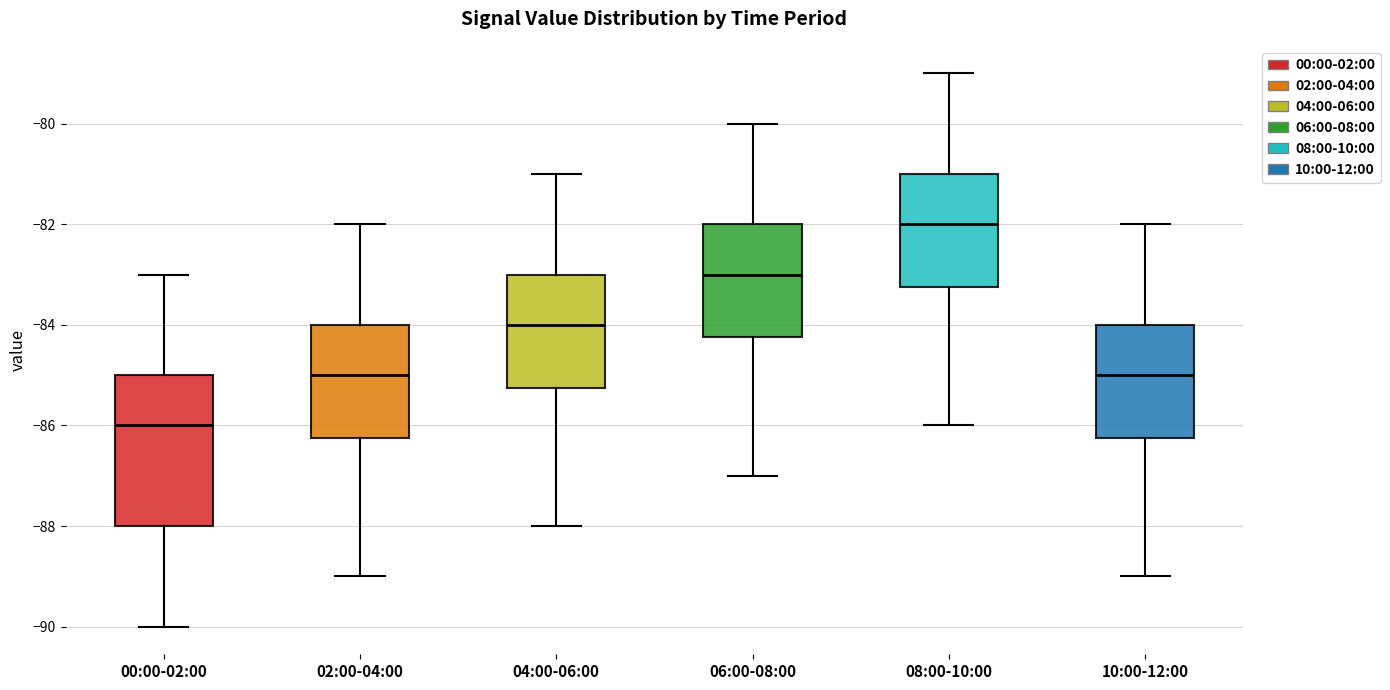

Which box is the tallest, from its lower edge to its upper edge?

00:00-02:00